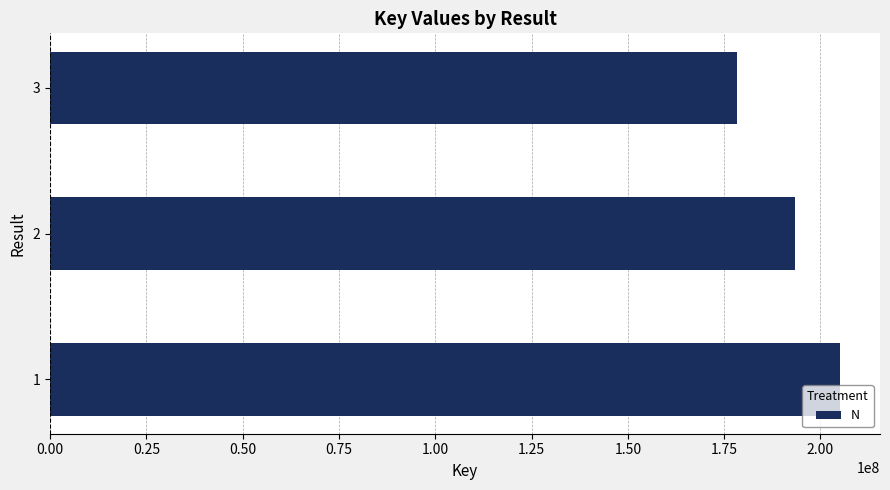

Where is the data nearest to the value 191757990?

2